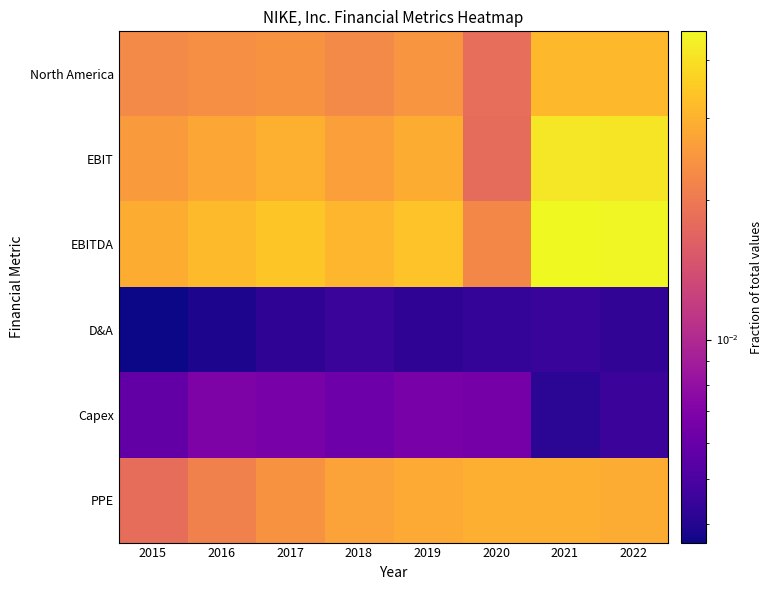

Which label corresponds to the smallest value in the chart?

2015